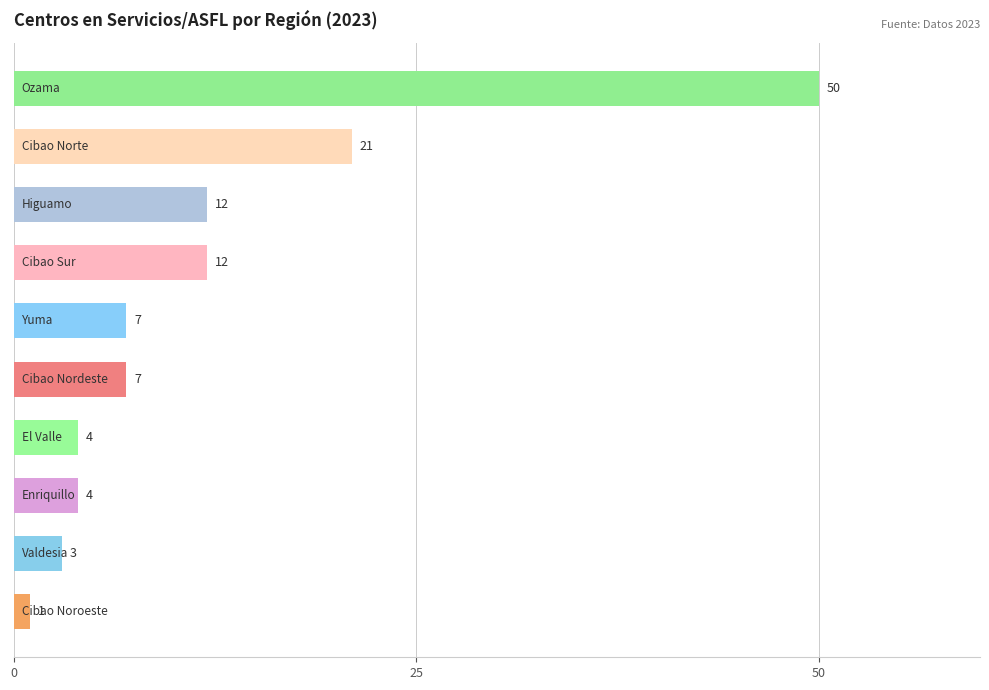

Does the chart contain any negative values?

No